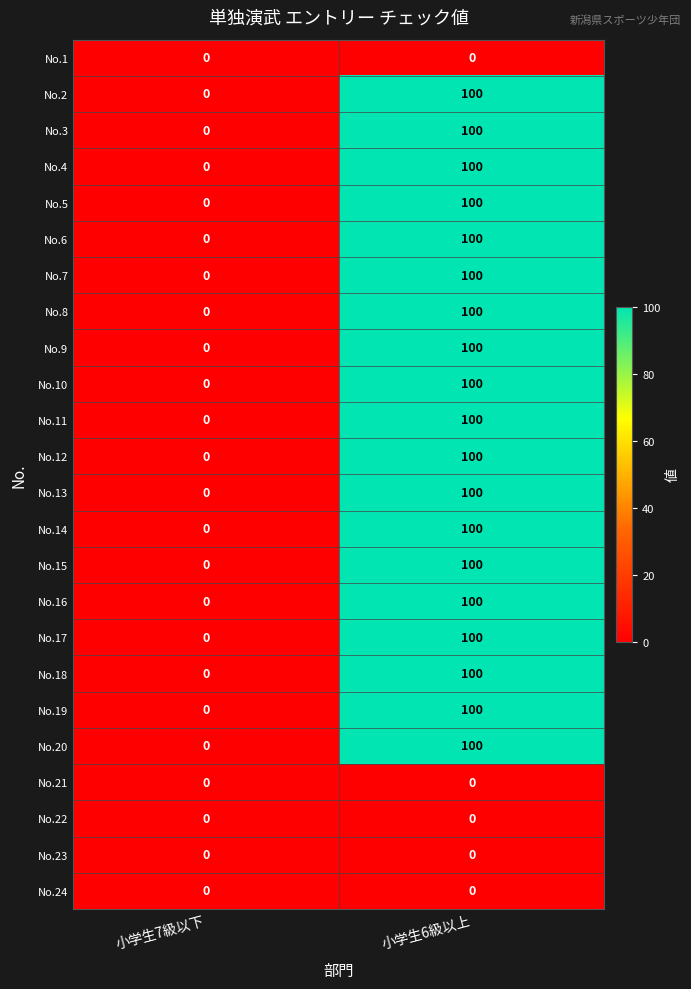

List the labels in order of No.18 value, largest first.

小学生6級以上, 小学生7級以下